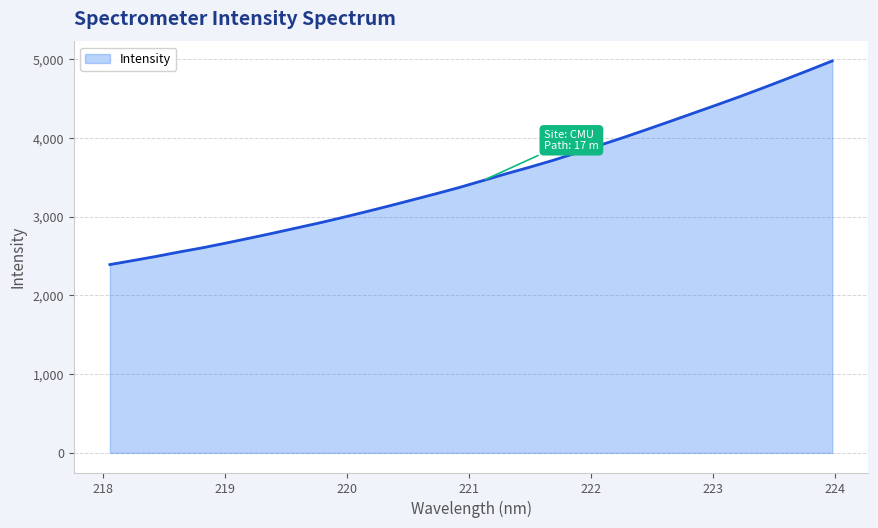

What is the greatest value displayed?

4979.3